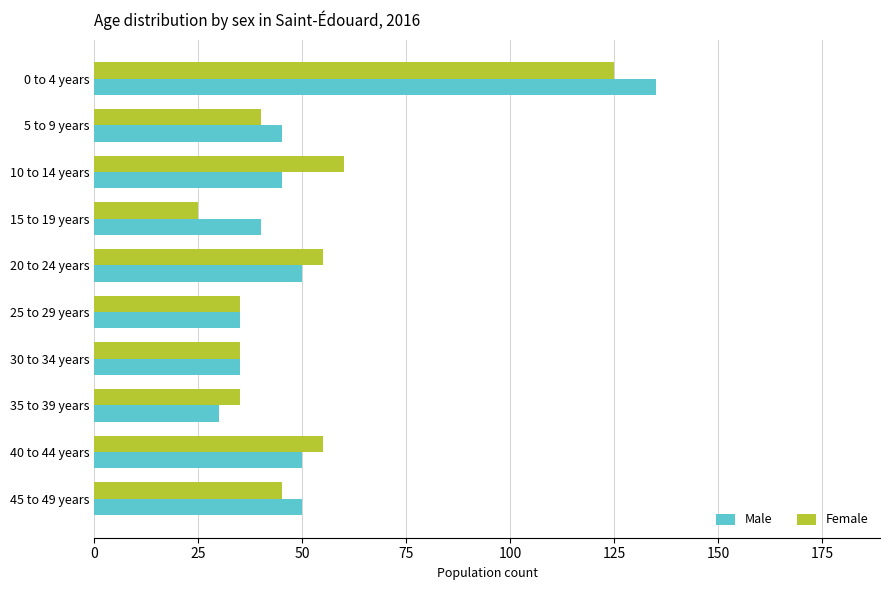

What is the sum of all Male values?

515